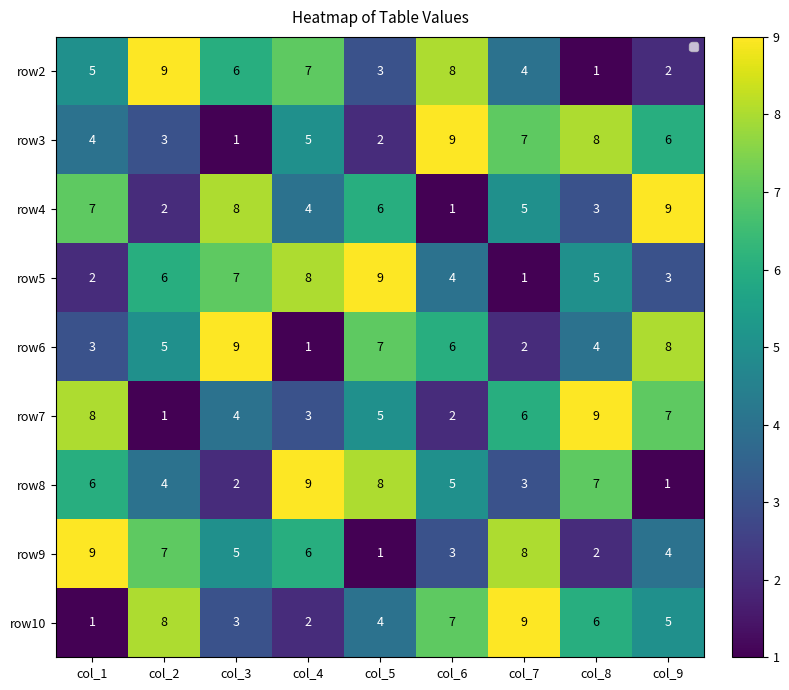

What is the difference between the second highest and minimum values in the row7 series?

7